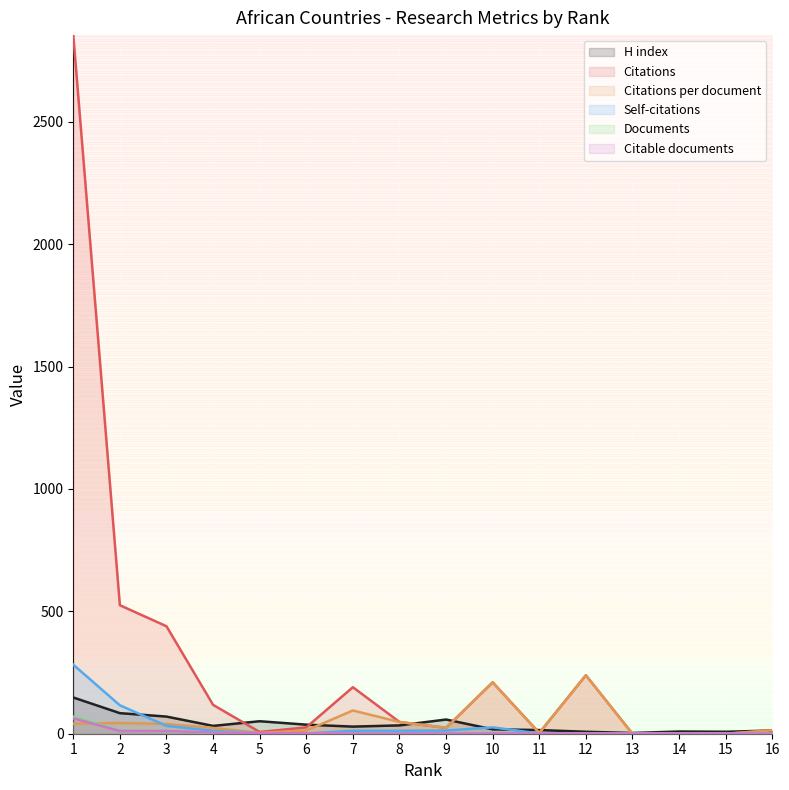

Which series changed the most between 7 and 13?

Citations